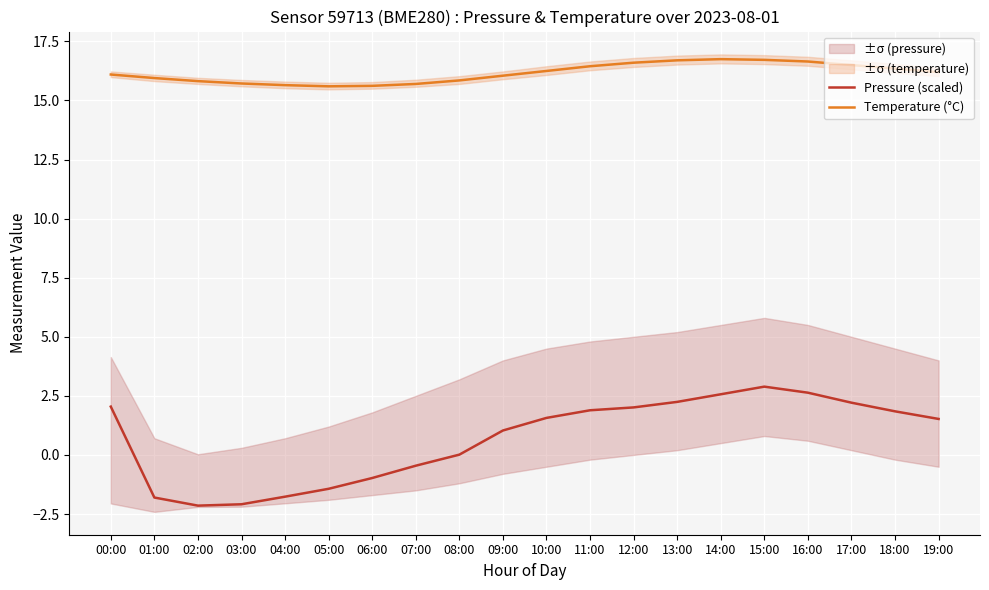

True or false: Temperature (°C) and Pressure (scaled) intersect in this chart.

False